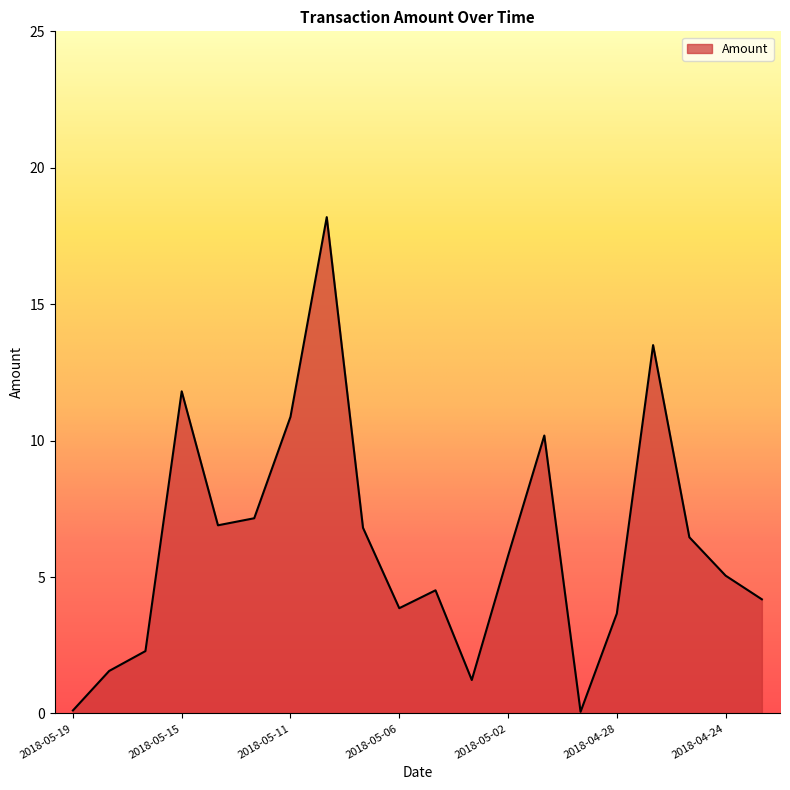

What is the maximum value shown in the chart?

18.2